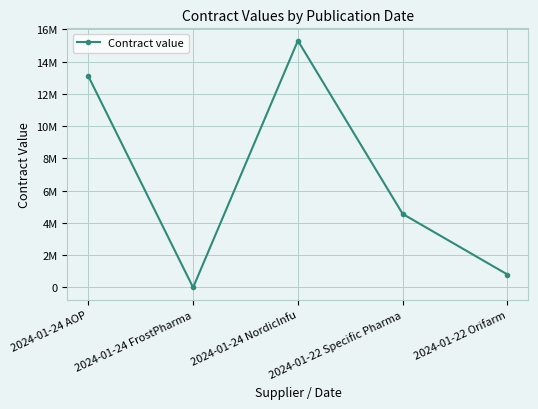

What is the label of the 5th point from the right?

2024-01-24 AOP